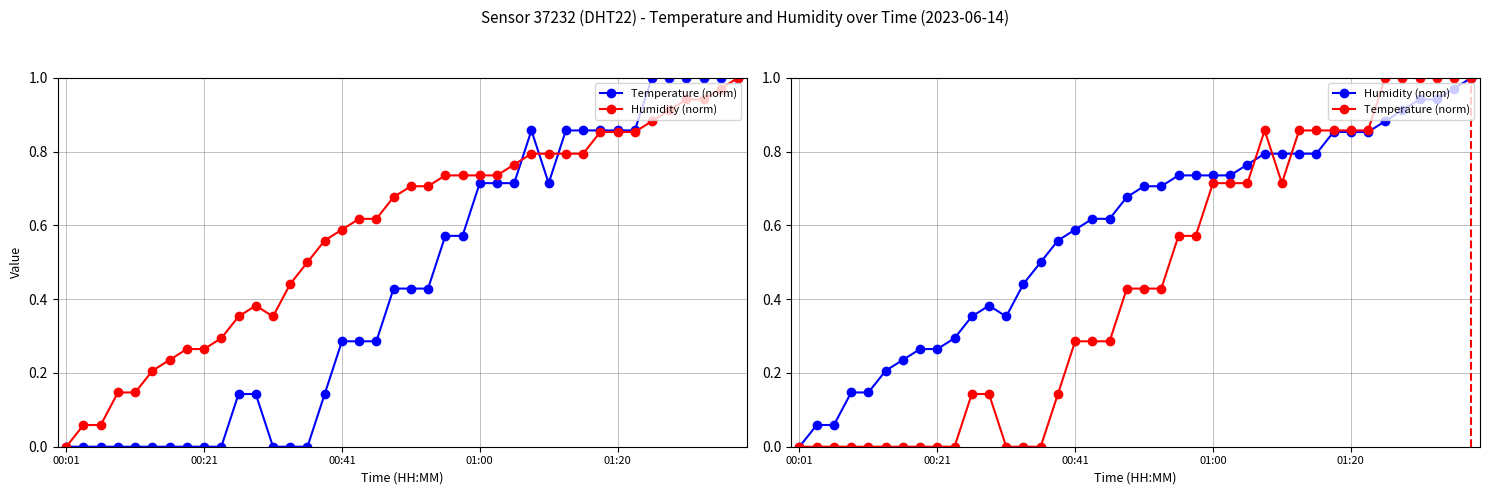

At how many categories does at least one series exceed 0?

39